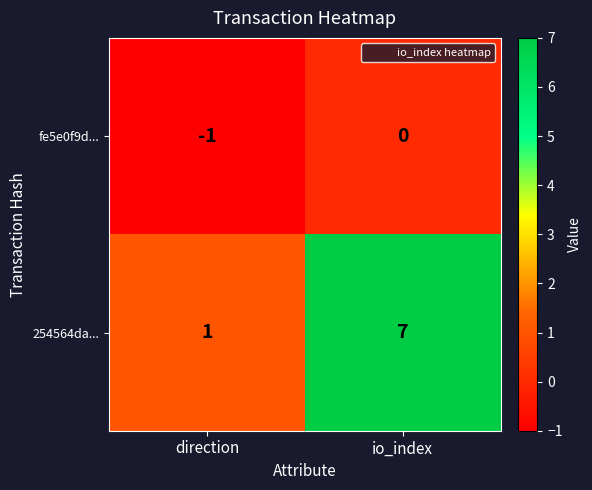

The fe5e0f9d... series shows -2 at direction. True or false?

False